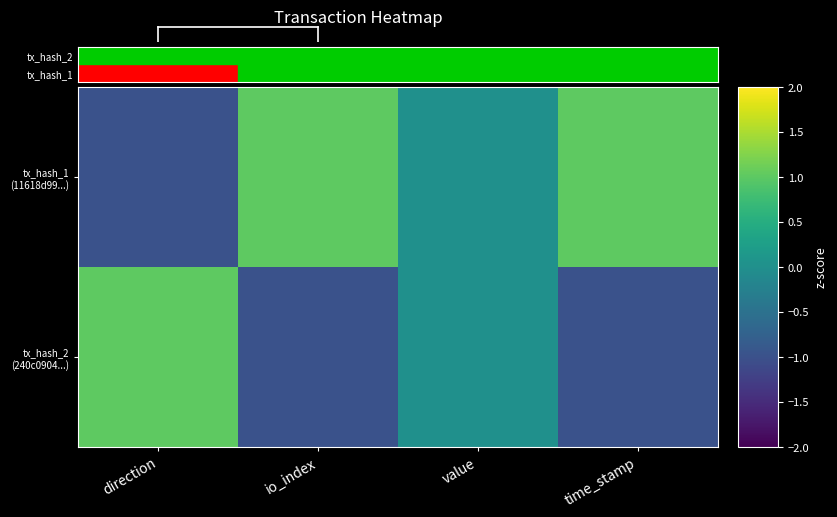

Rank the series by their maximum value, from lowest to highest.

tx_hash_1 (11618d99...), tx_hash_2 (240c0904...)